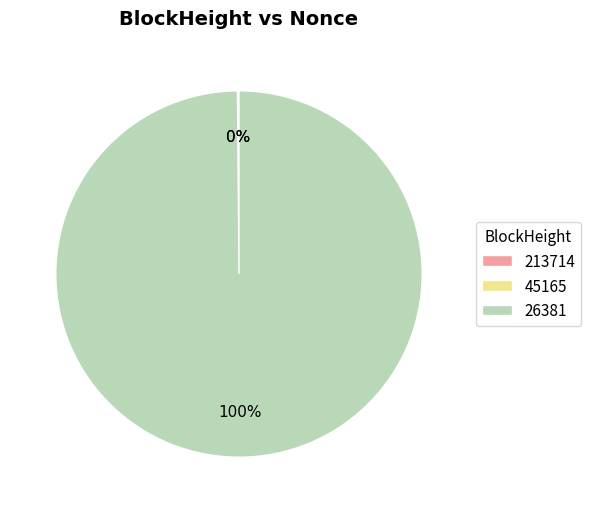

To the nearest percent, what is the difference between the largest and smallest slice percentages?

100%